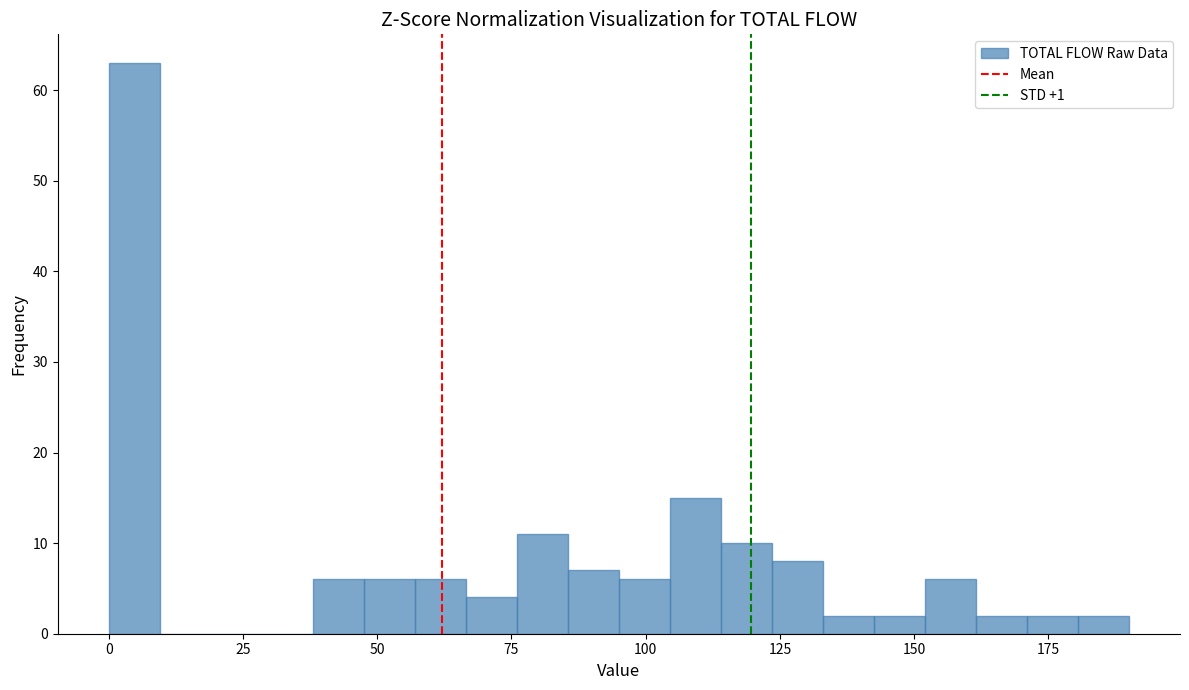

Around what value on the x-axis is the tallest bar? Give the approximate position of its centre, as read against the axis.

5